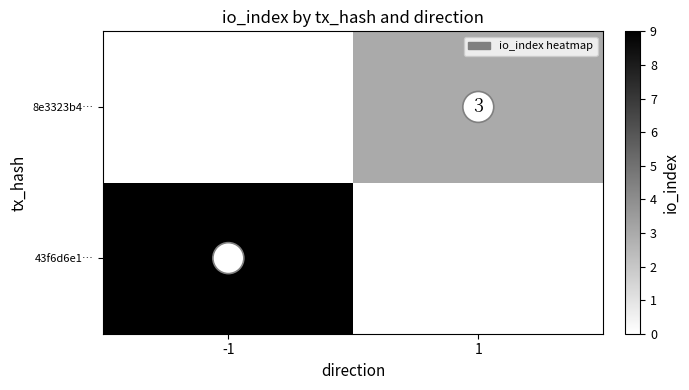

What is the spread (max minus min) of values at -1?

9